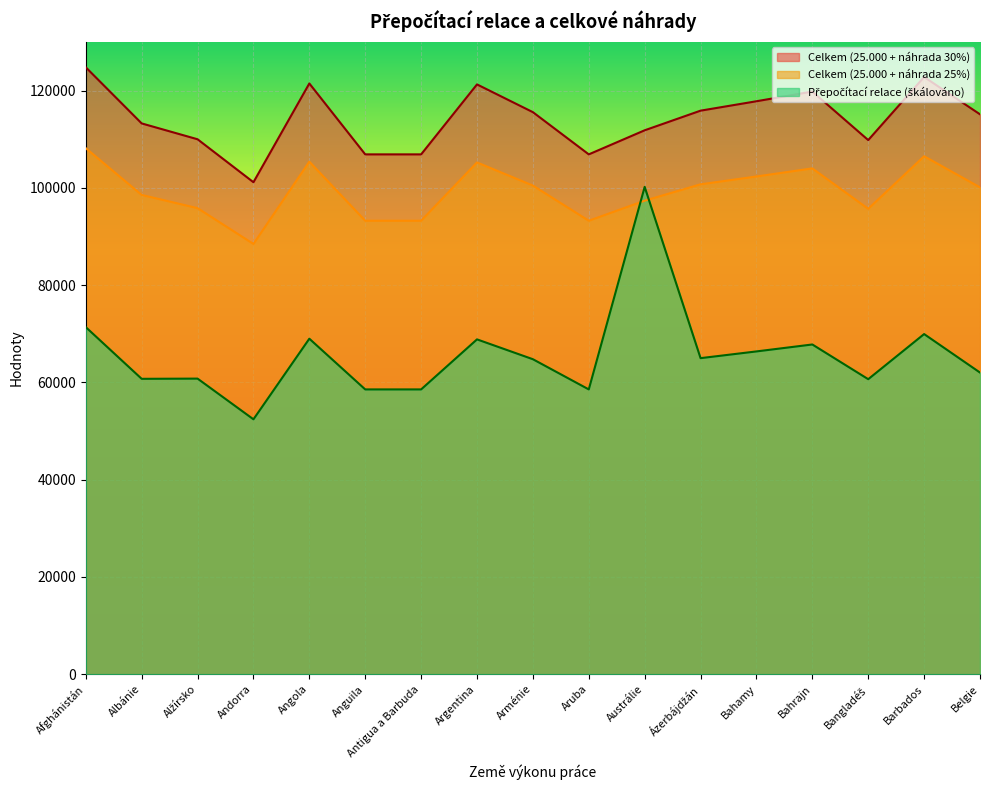

Rank the series by their maximum value, from highest to lowest.

Celkem (25.000 + náhrada 30%), Celkem (25.000 + náhrada 25%), Přepočítací relace